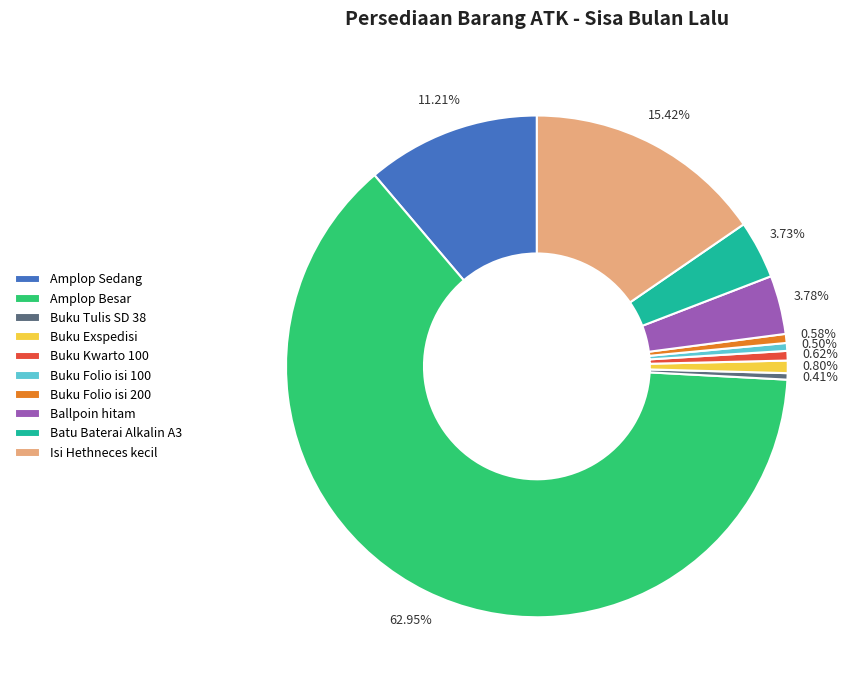

To the nearest percent, what portion does Amplop Besar represent?

63%